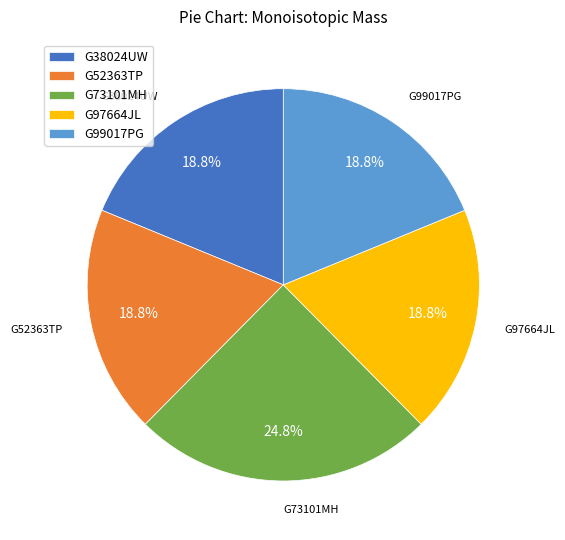

How many segments does this pie chart have?

5